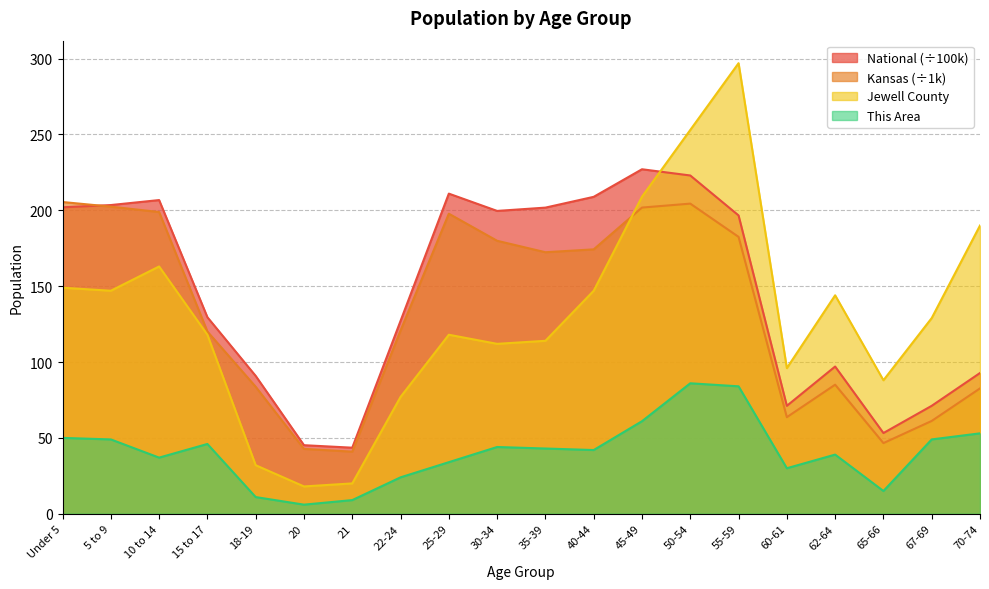

Does the chart display data point markers on the line(s)?

No